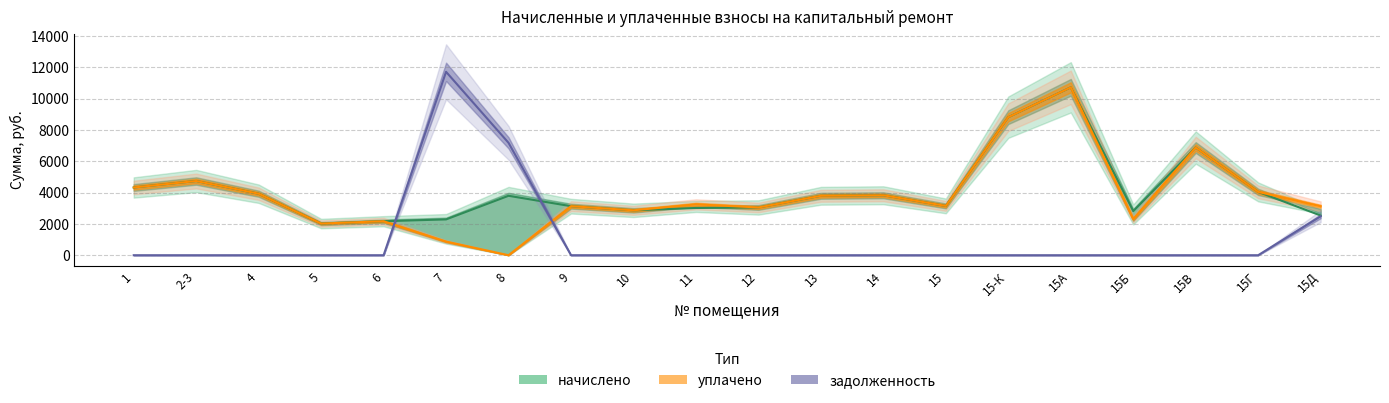

What is the sum of the уплачено values at 15Г and 1?

8362.8